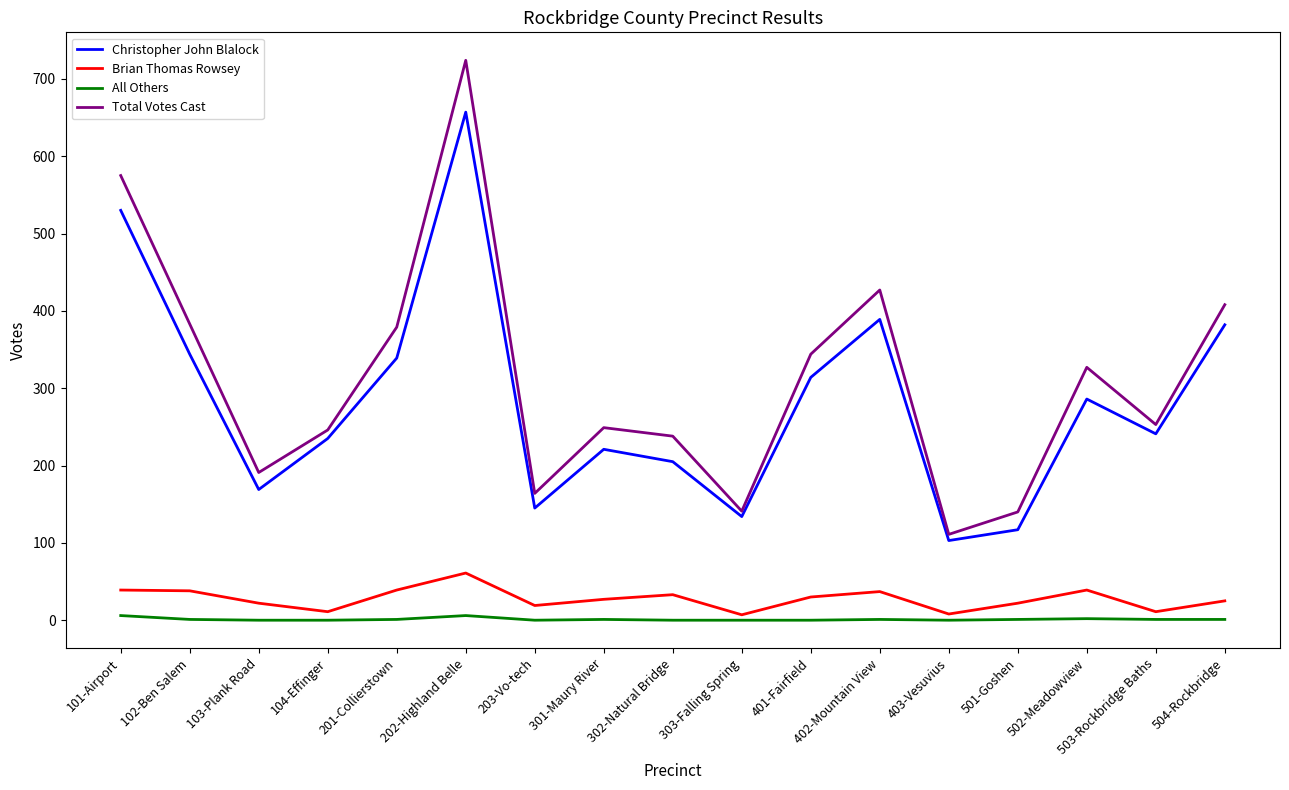

What value does the Christopher John Blalock series have at 501-Goshen?

117